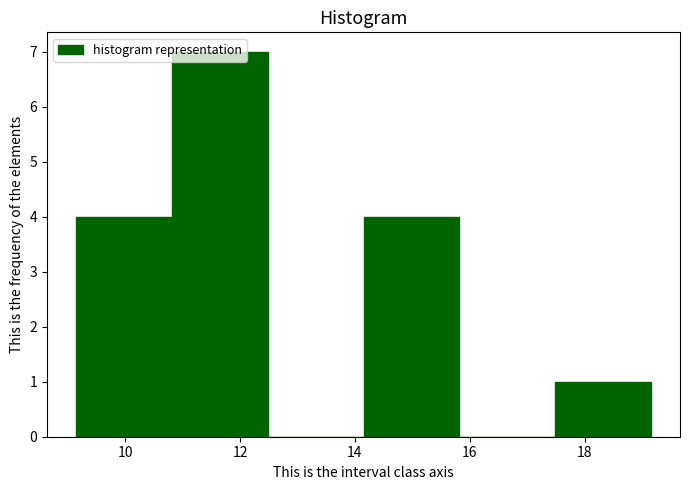

Reading left to right, list every bar in this chart as the range it spans on the x-axis followed by its height. Neither the bar edges nor the heights are printed on the chart, so give them approximately, as read against the axes.

9.2 to 10.8: 4
10.8 to 12.4: 7
12.4 to 14.2: 0
14.2 to 15.8: 4
15.8 to 17.4: 0
17.4 to 19.2: 1